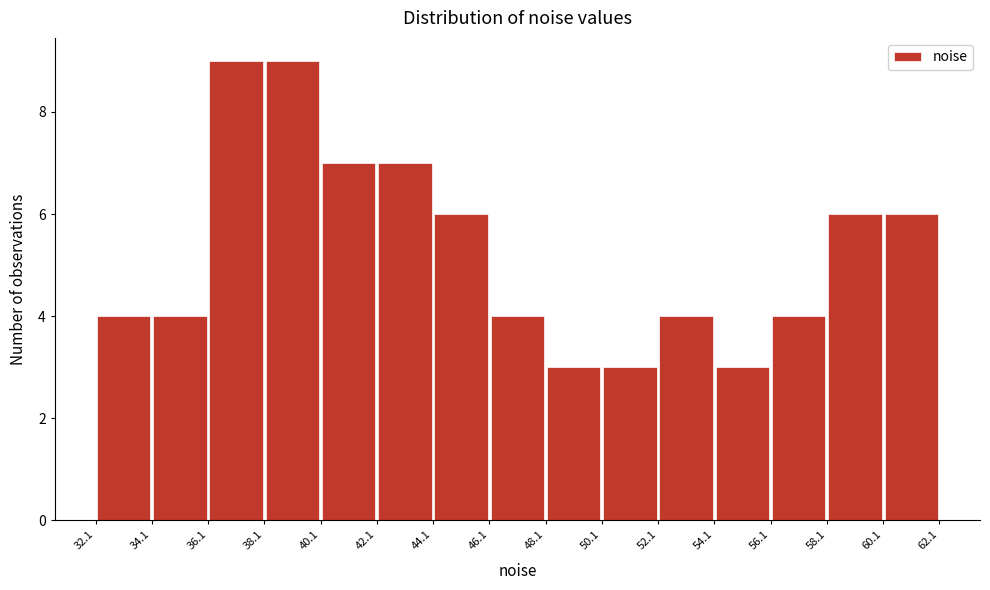

Reading left to right, transcribe this chart: for each bar, give the range it covers on the x-axis and its height. The values are not printed on the chart, so give them approximately, as read against the axis.

32.1 to 34.1: 4
34.1 to 36.1: 4
36.1 to 38.1: 9
38.1 to 40.1: 9
40.1 to 42.1: 7
42.1 to 44.1: 7
44.1 to 46.1: 6
46.1 to 48.1: 4
48.1 to 50.1: 3
50.1 to 52.1: 3
52.1 to 54.1: 4
54.1 to 56.1: 3
56.1 to 58.1: 4
58.1 to 60.1: 6
60.1 to 62.1: 6